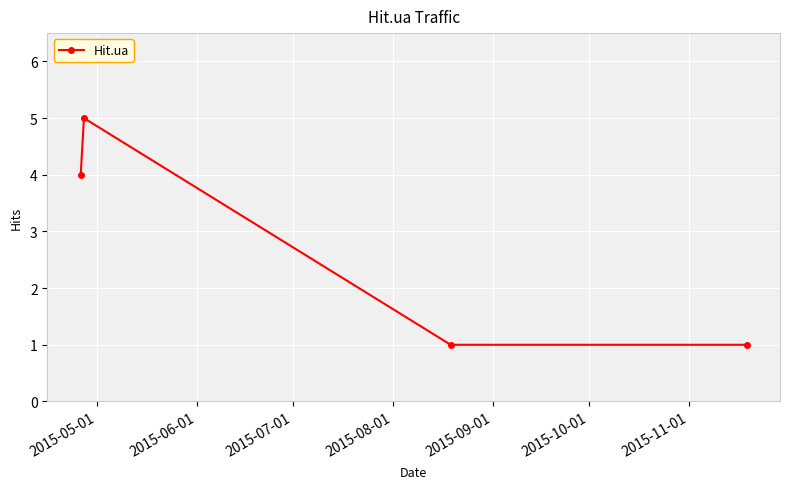

What is the greatest value displayed?

5